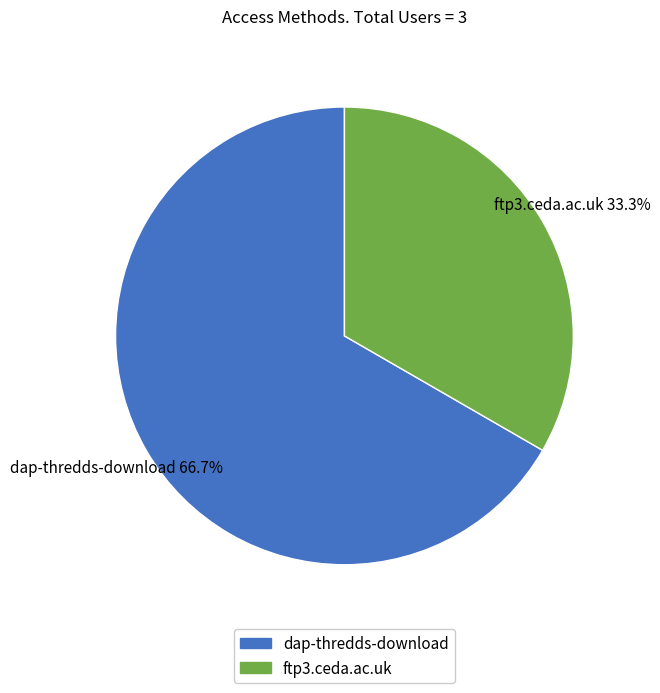

How many slices are in this pie chart?

2